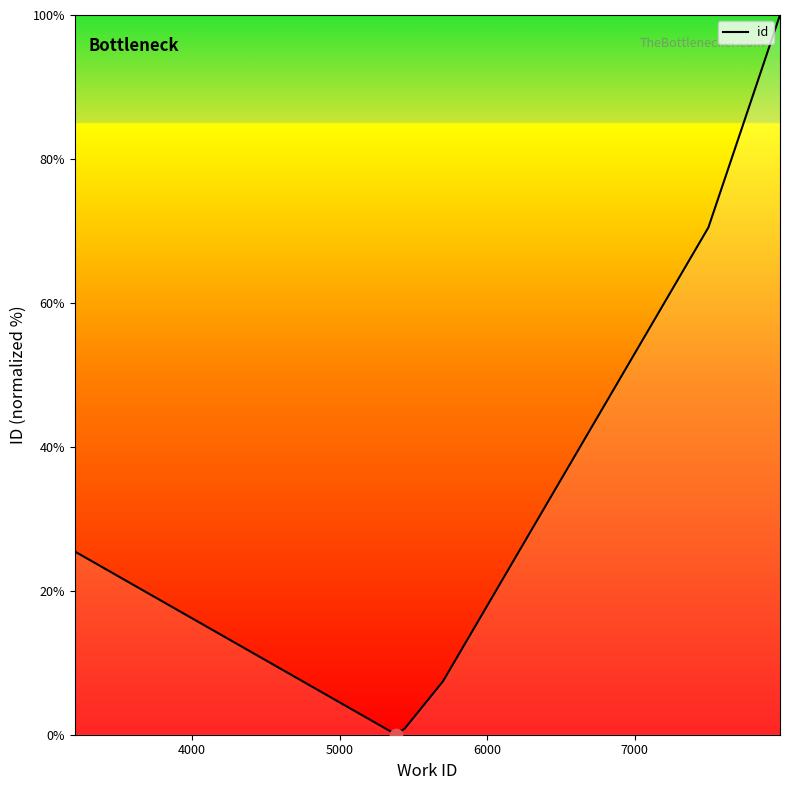

What is the difference between the maximum and minimum values?

100.0